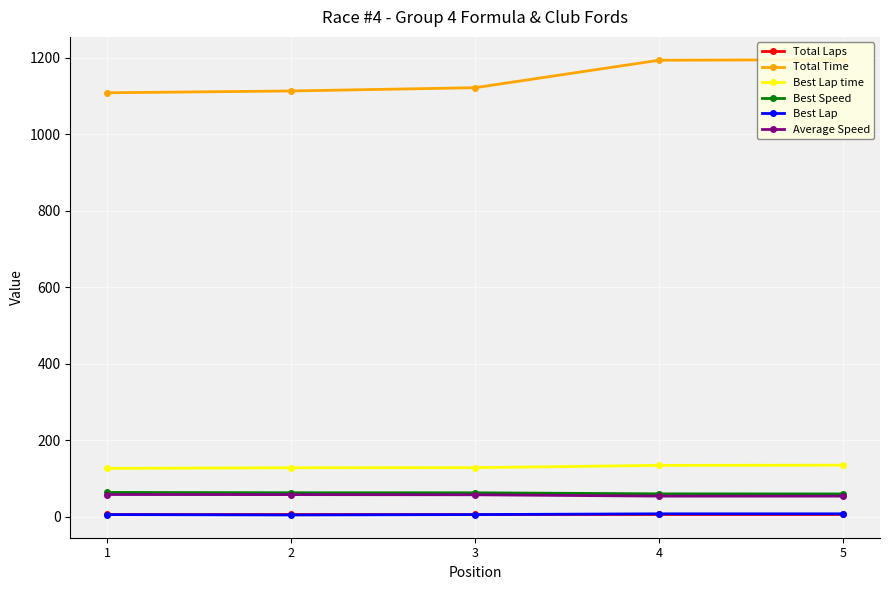

Is it true that Total Time equals 1122.0 at 3?

True